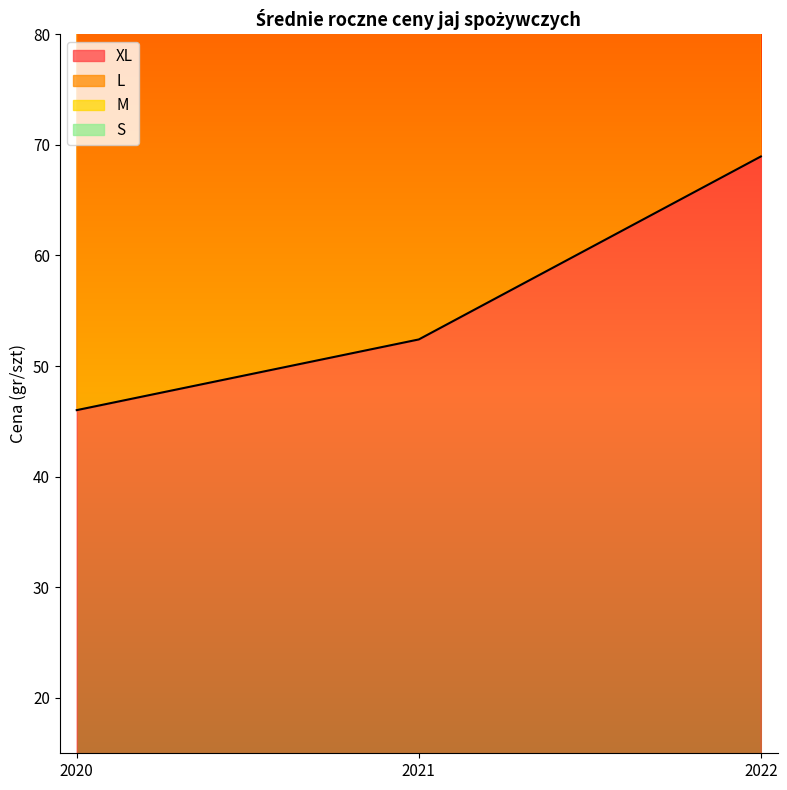

Between 2020 and 2022, which is larger?

2022